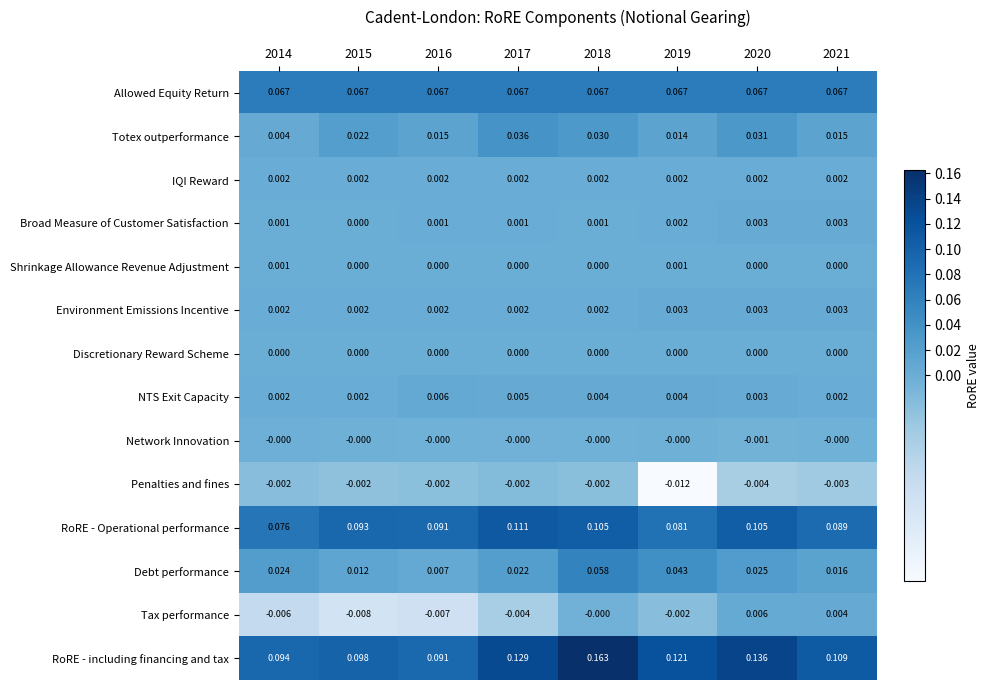

Which series changed the most between 2016 and 2018?

RoRE - including financing and tax